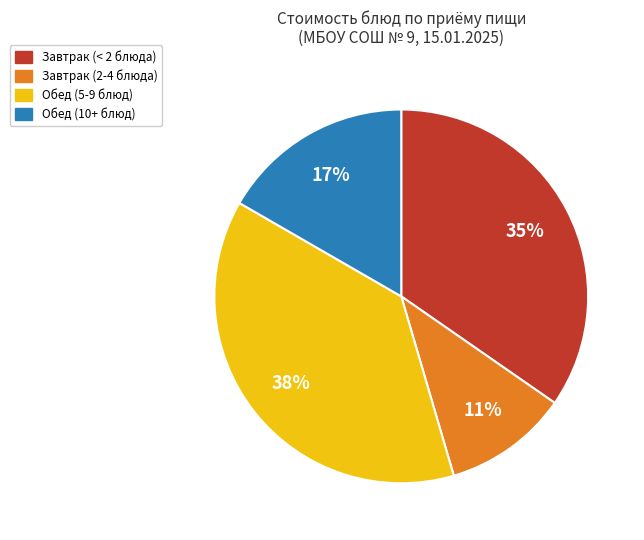

Is there a majority slice in this chart?

No